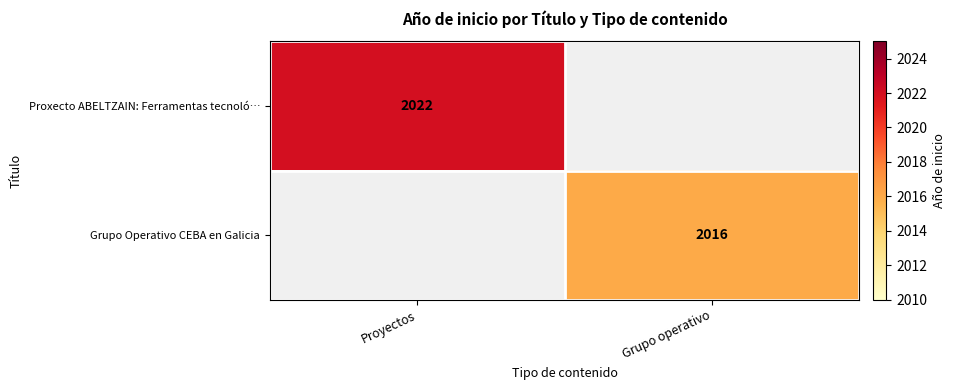

True or false: Proxecto ABELTZAIN: Ferramentas tecnoló… has a value of 1302 at Proyectos.

False